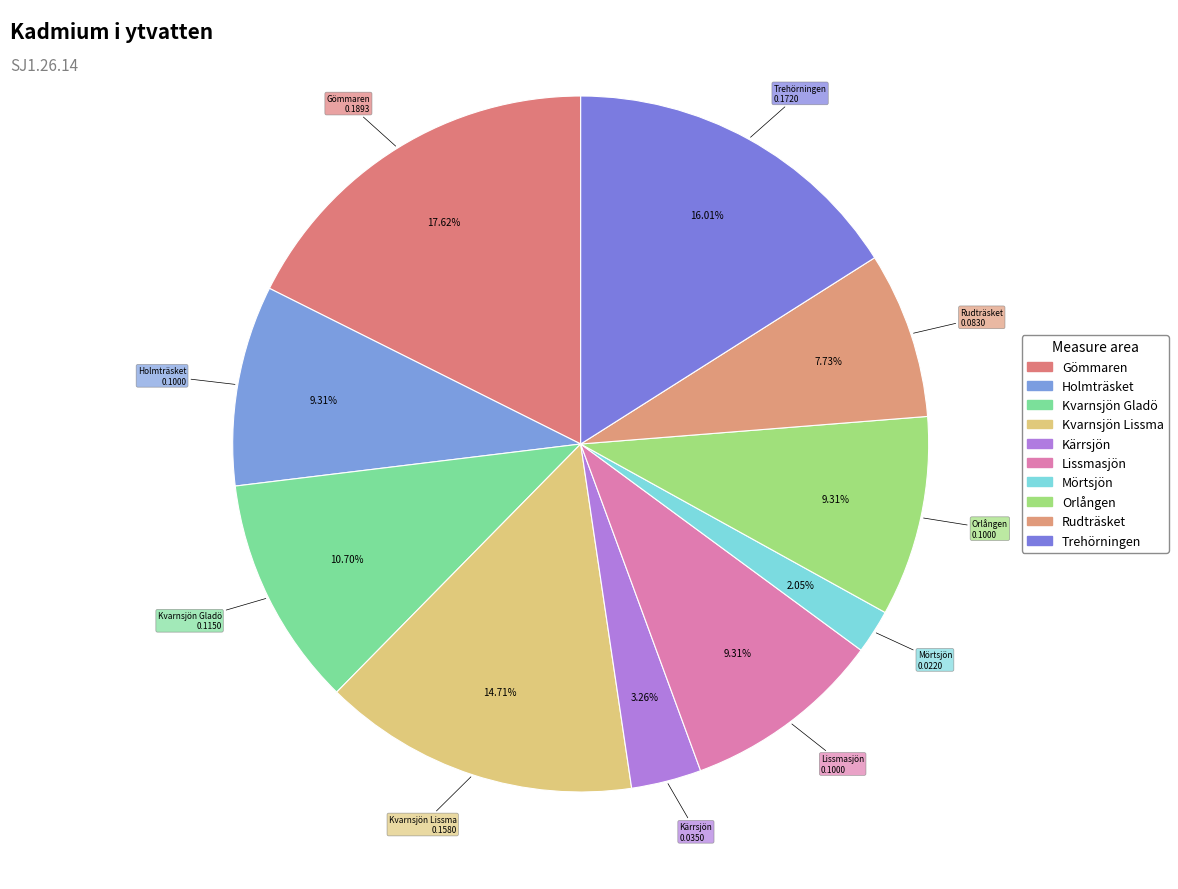

How many slices are in this pie chart?

10